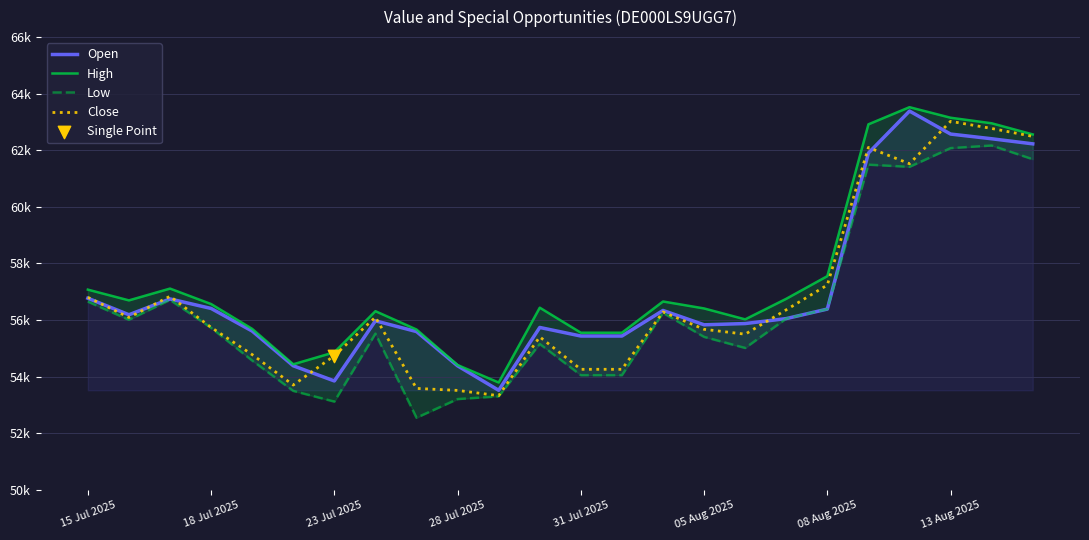

Which series contains the lowest Y value?

Low